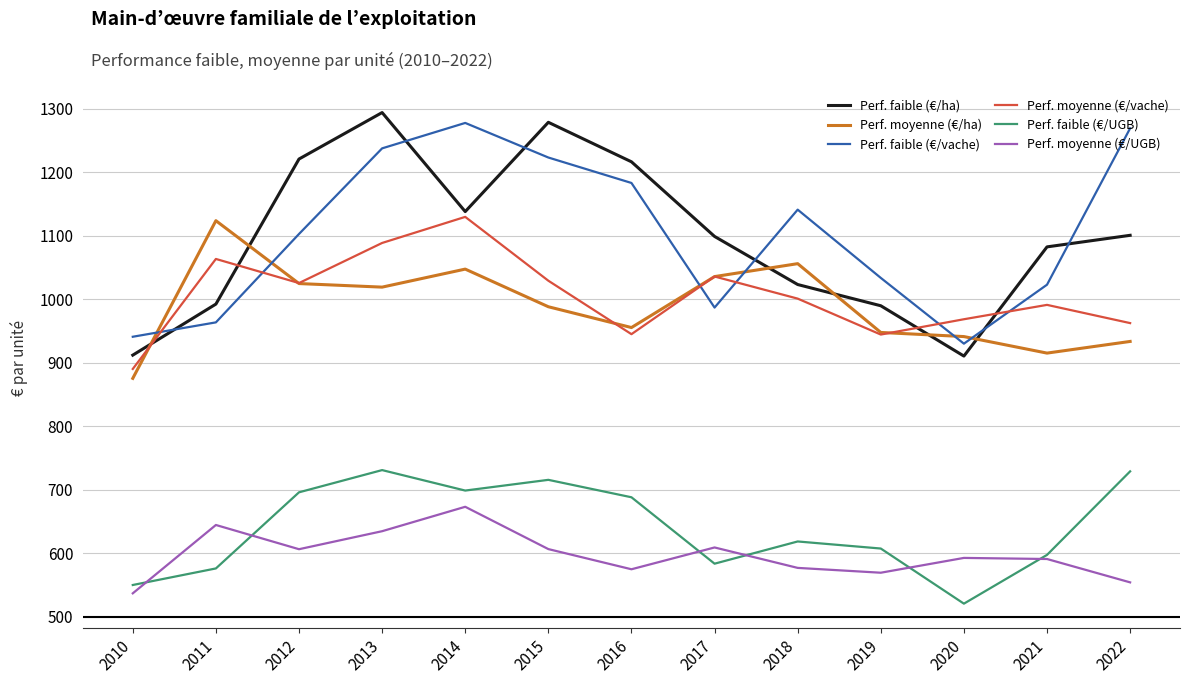

Does the chart have visible grid lines?

Yes